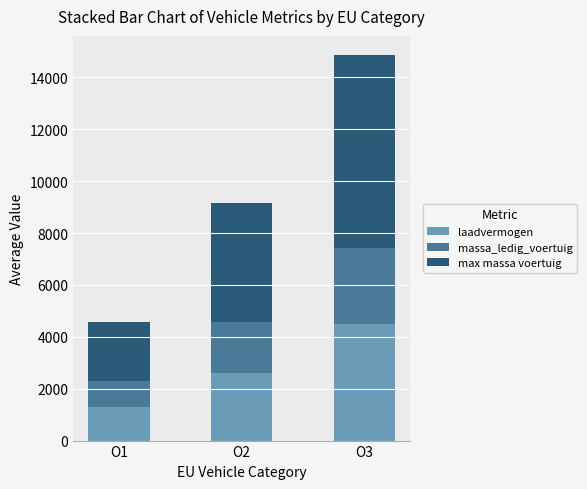

What is the difference between the maximum and minimum values in the laadvermogen series?

3173.8